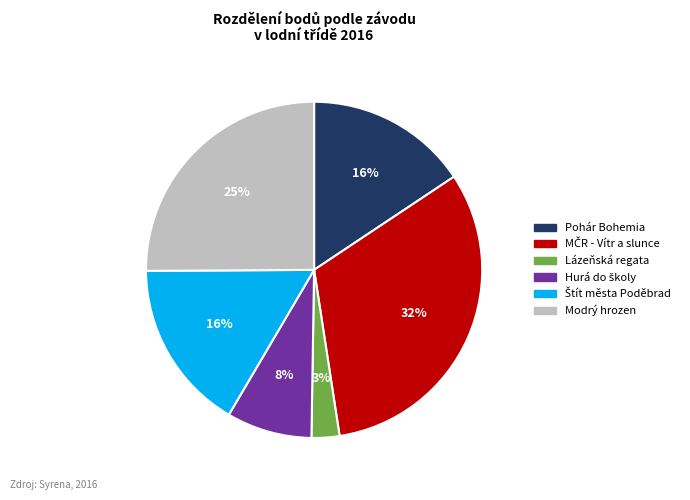

Does any single category account for the majority?

No